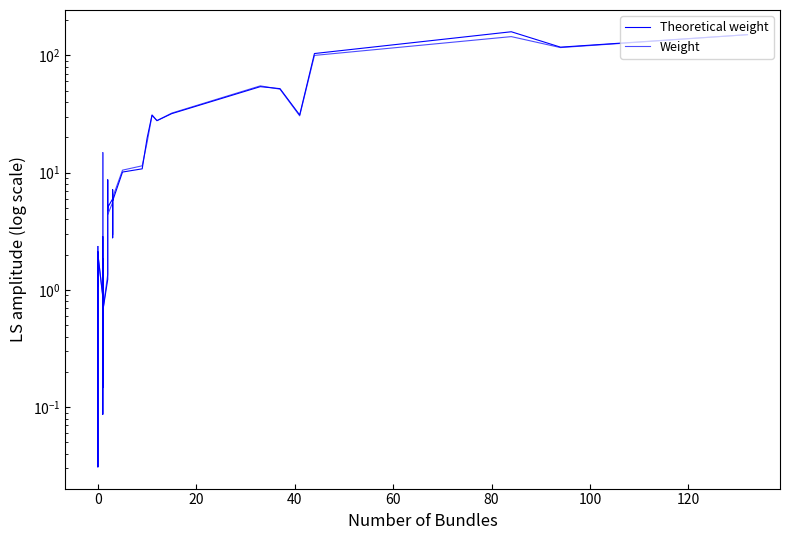

List the series in order of their peak value, highest first.

Theoretical weight, Weight